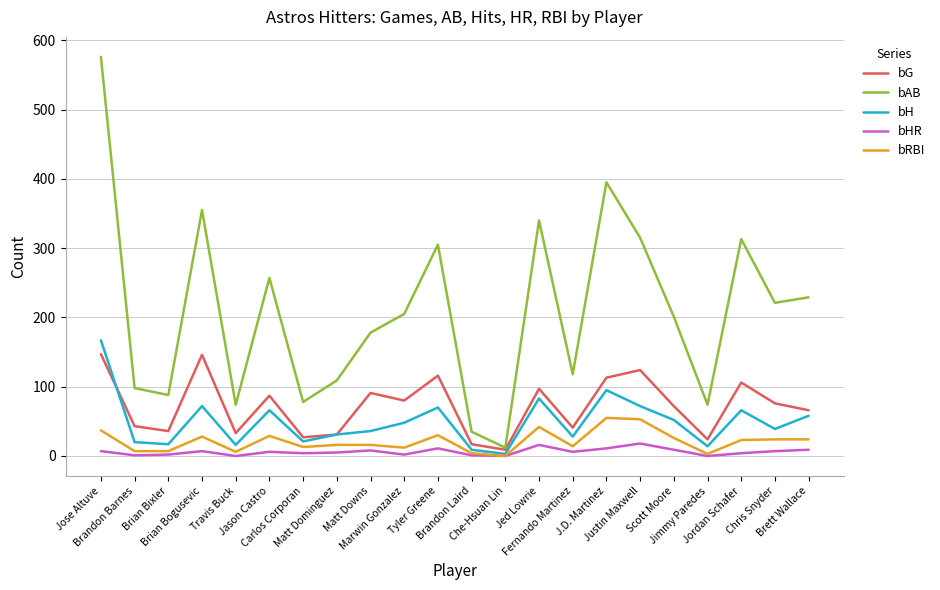

Which series has the widest spread of values?

bAB